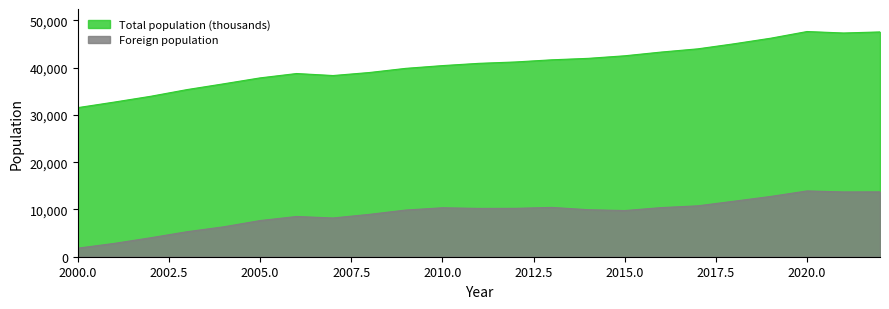

In Total population (thousands), how many points are higher than both neighbors (excluding endpoints)?

2